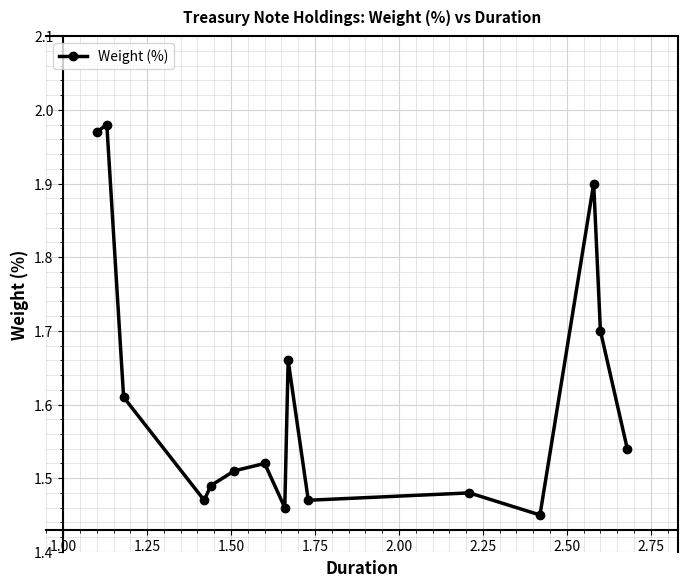

What is the difference between the maximum and second lowest values?

0.5